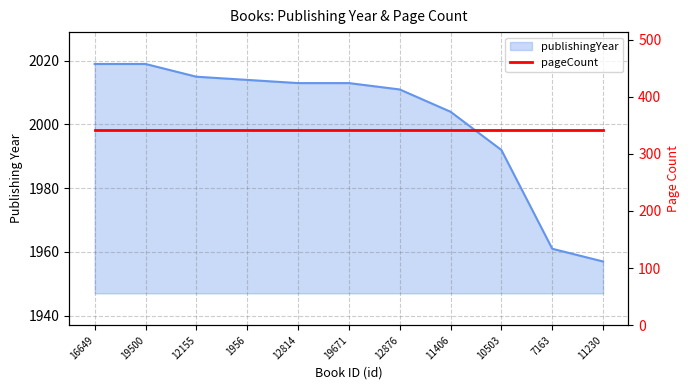

Rank the categories by value from lowest to highest.

11230, 7163, 10503, 11406, 12876, 12814, 19671, 1956, 12155, 16649, 19500